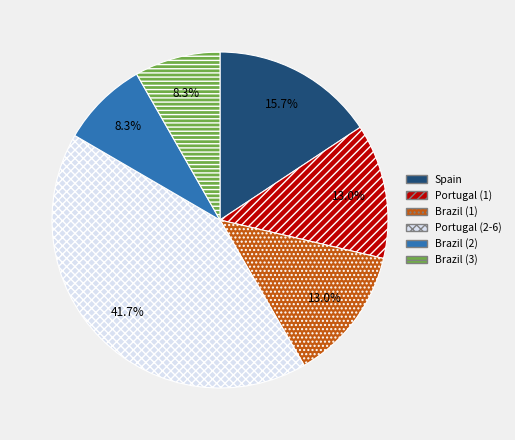

Is Spain the majority of the pie?

No